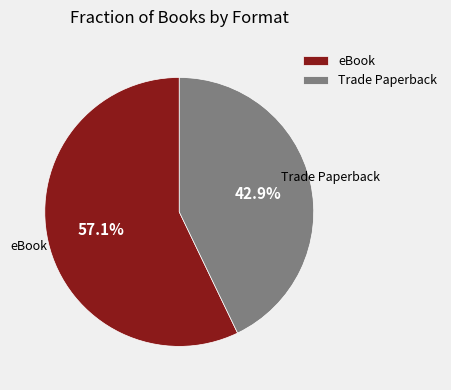

To the nearest percent, what portion does Trade Paperback represent?

43%